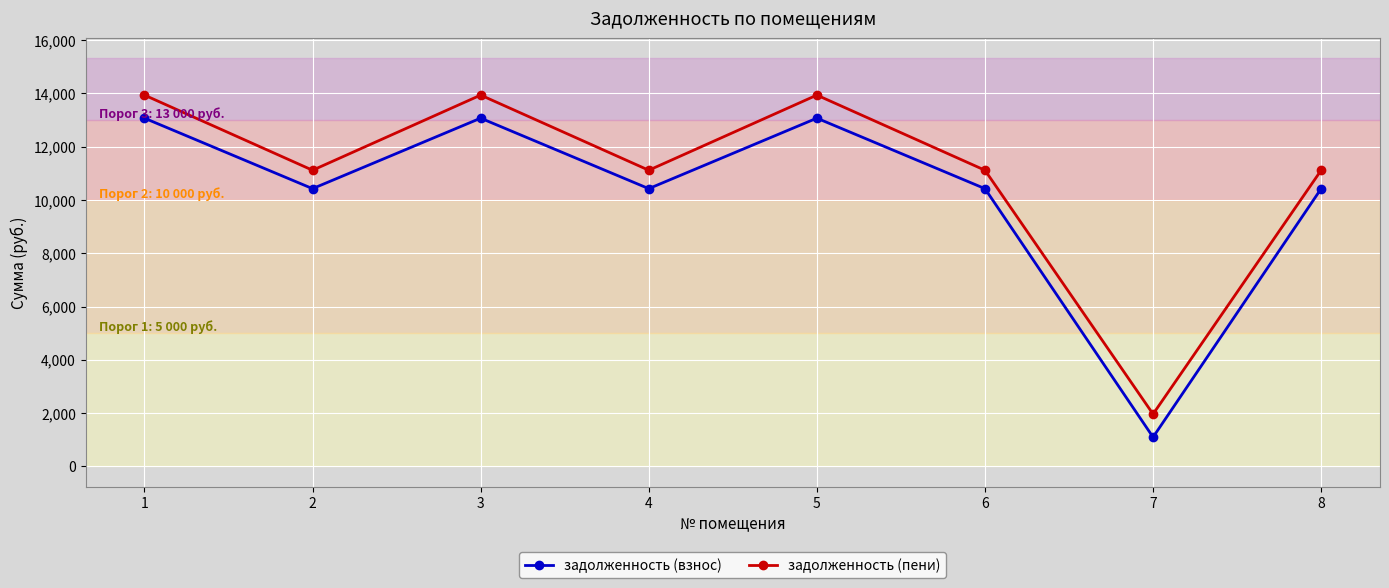

What value does the задолженность (взнос) series have at 7?

1099.4